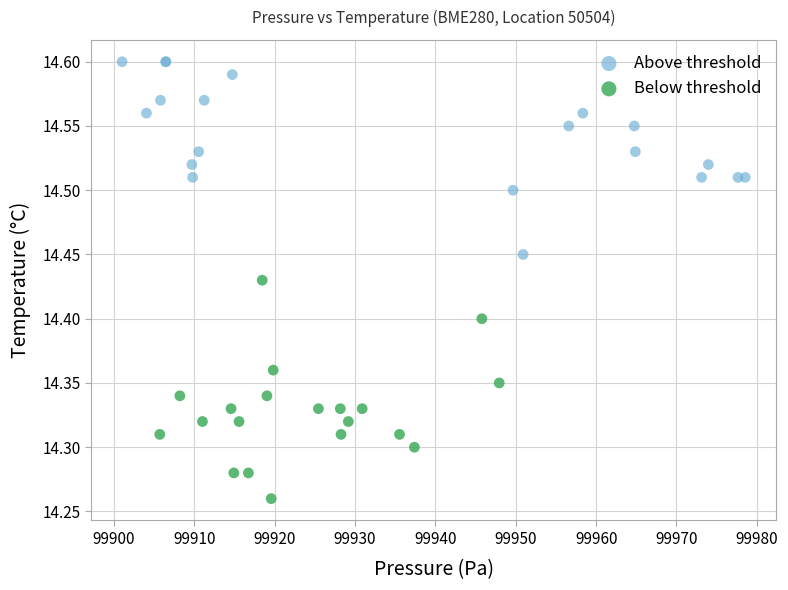

What are all the series names shown in the legend?

Above threshold, Below threshold